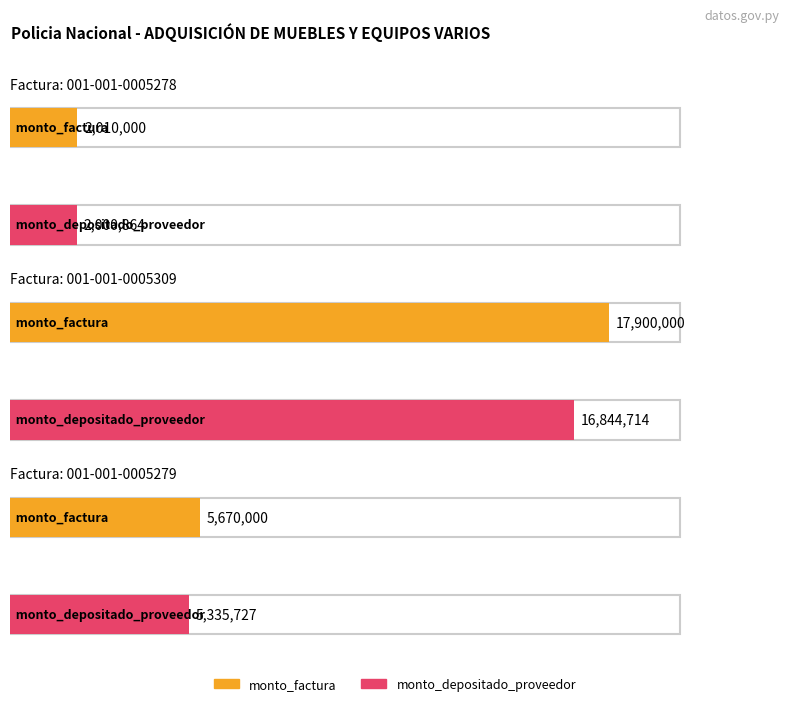

The value of monto_factura at 001-001-0005279 is 9649546. True or false?

False